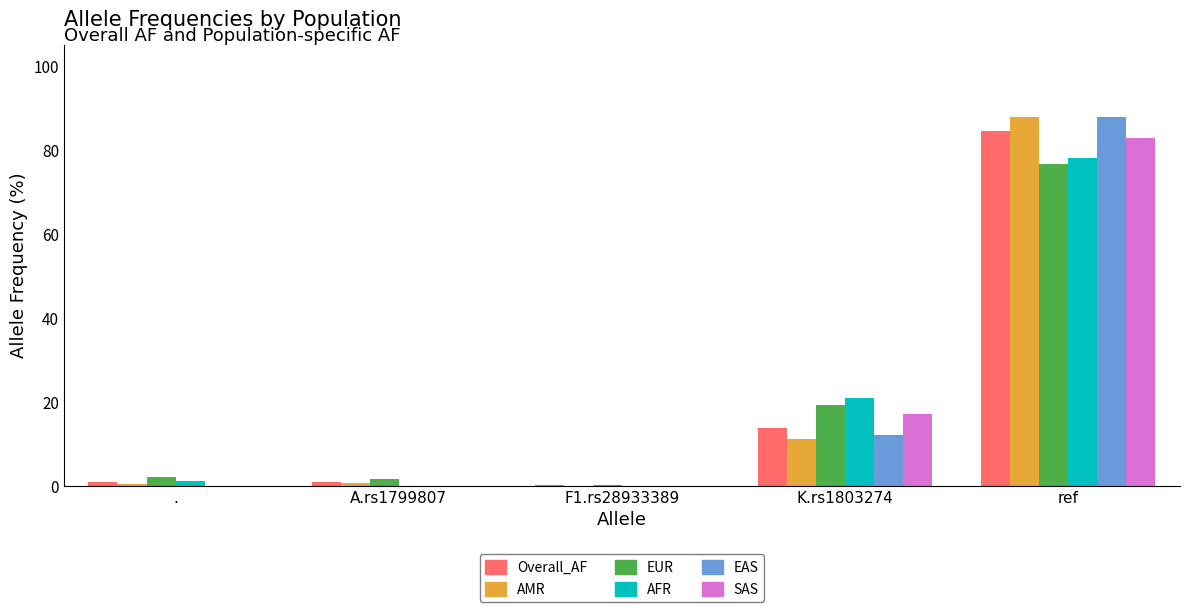

What is the sum of all SAS values?

100.0